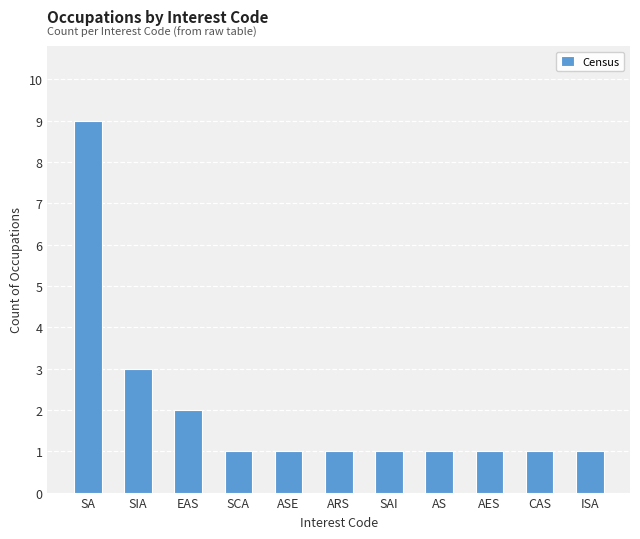

Reading left to right, transcribe all the data shown in this chart.

SA=9	SIA=3	EAS=2	SCA=1	ASE=1	ARS=1	SAI=1	AS=1	AES=1	CAS=1	ISA=1